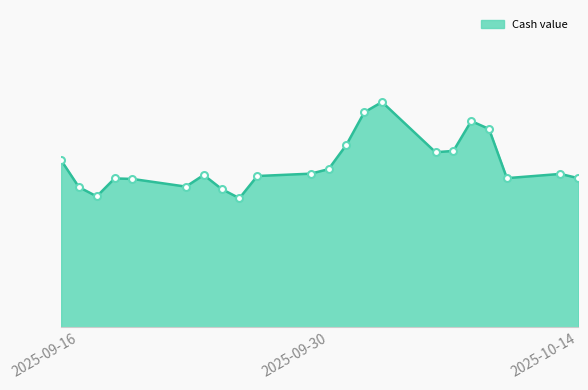

At which label is the value closest to 6?

2025-09-30